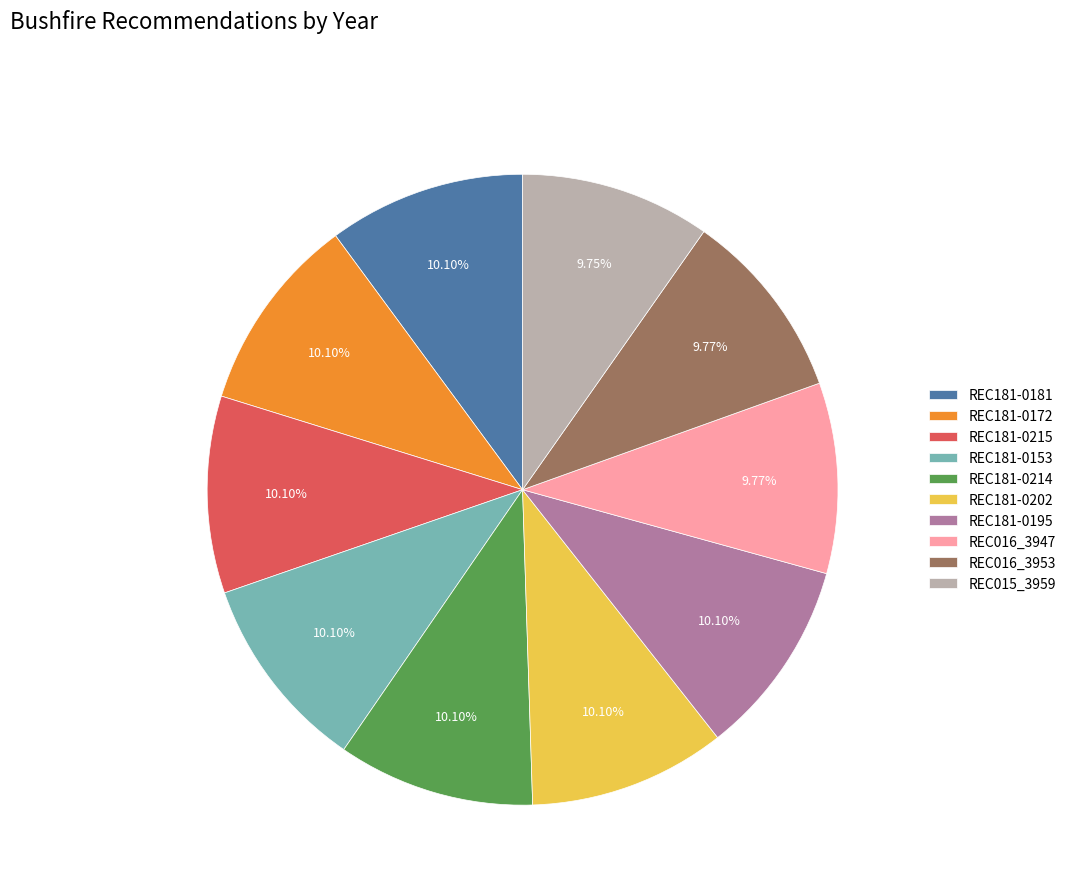

How many segments does this pie chart have?

10